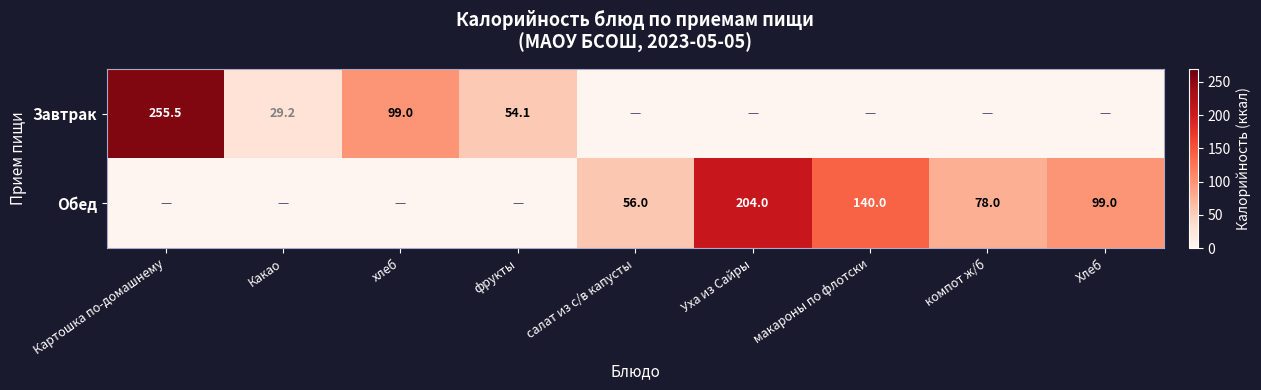

Is it true that Завтрак equals 7.1 at Какао?

False